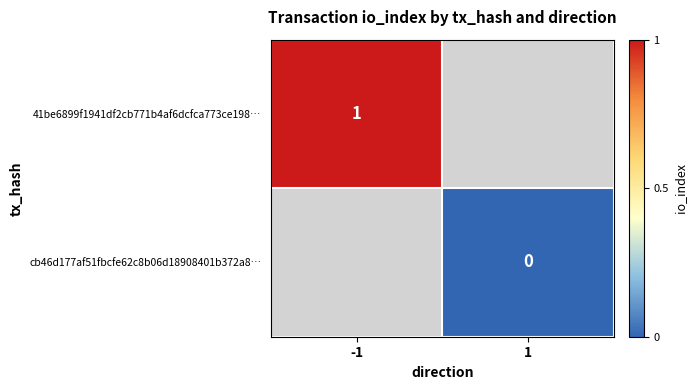

The value of 41be6899f1941df2cb771b4af6dcfca773ce198… at -1 is 1. True or false?

True